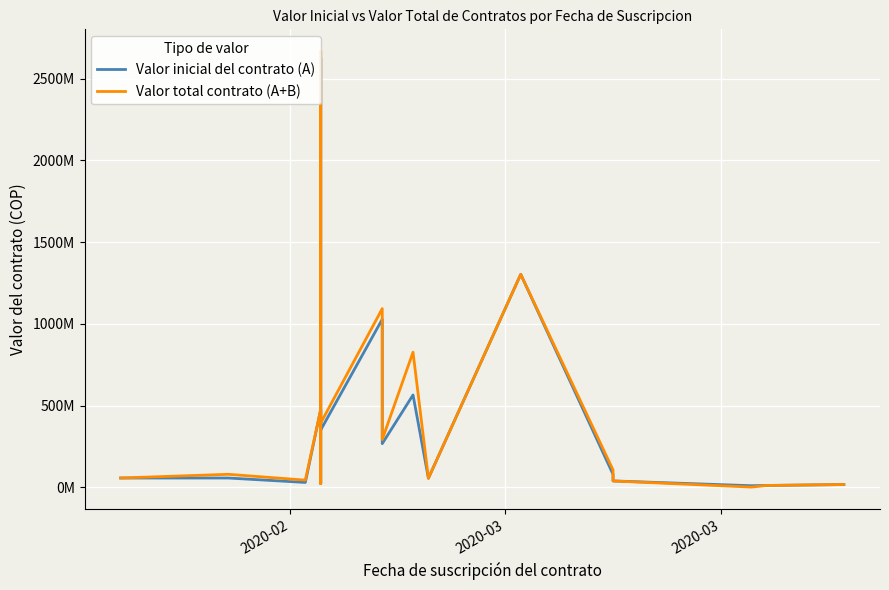

Does the chart display data point markers on the line(s)?

No